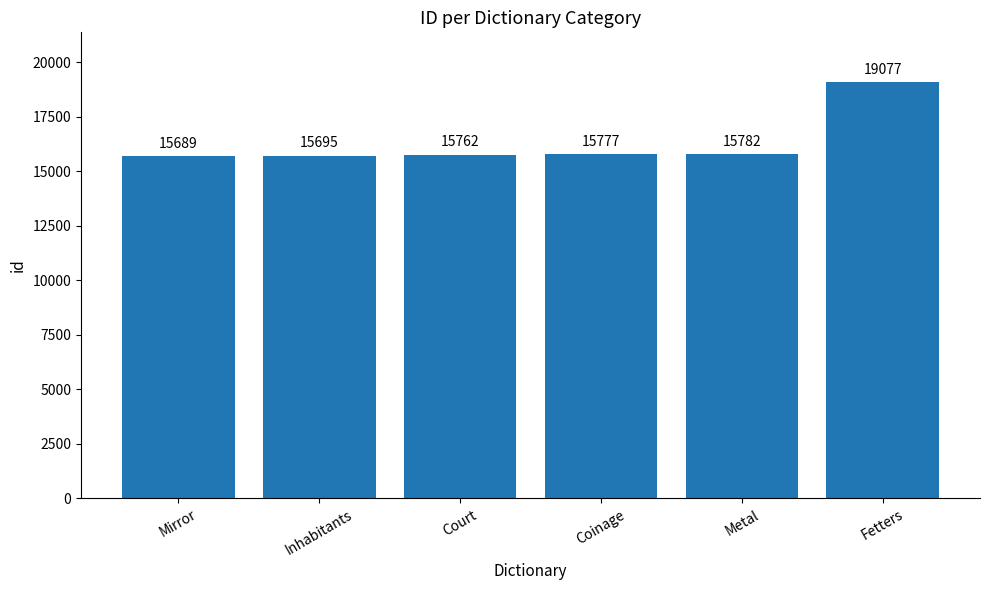

What is the label of the 4th bar from the right?

Court